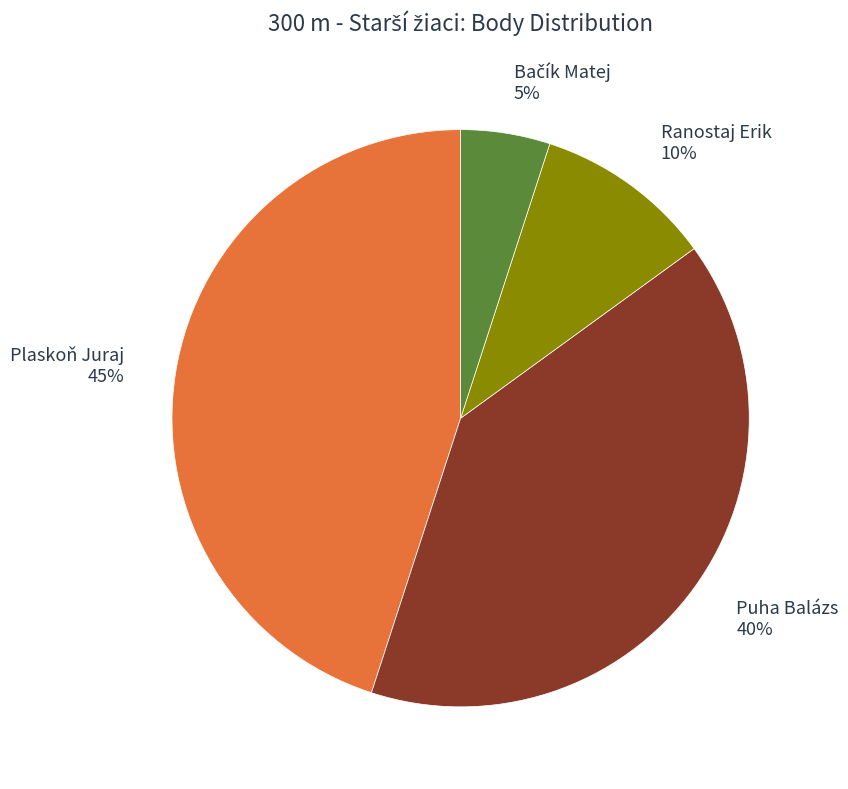

Is there a majority slice in this chart?

No